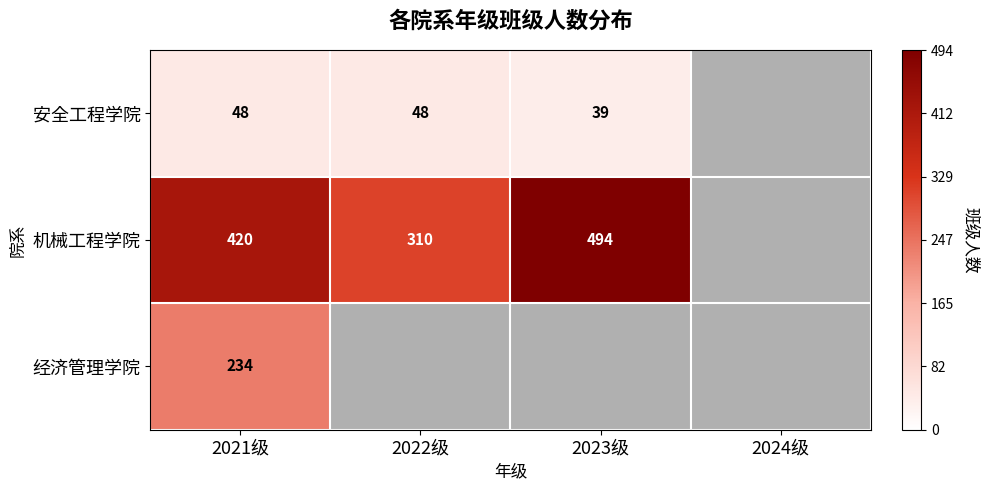

What is the difference between the highest and lowest values at 2022级?

262.0